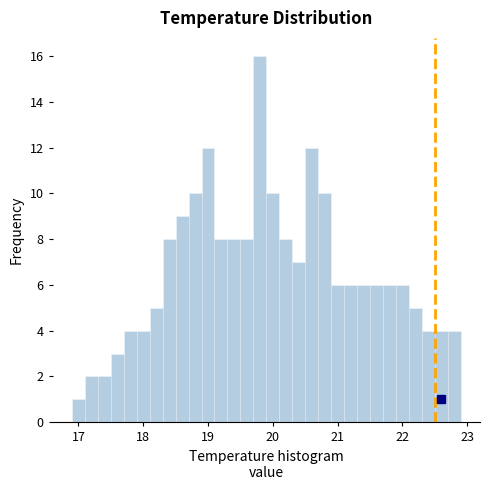

Around what value on the x-axis is the tallest bar? Give the approximate position of its centre, as read against the axis.

19.8